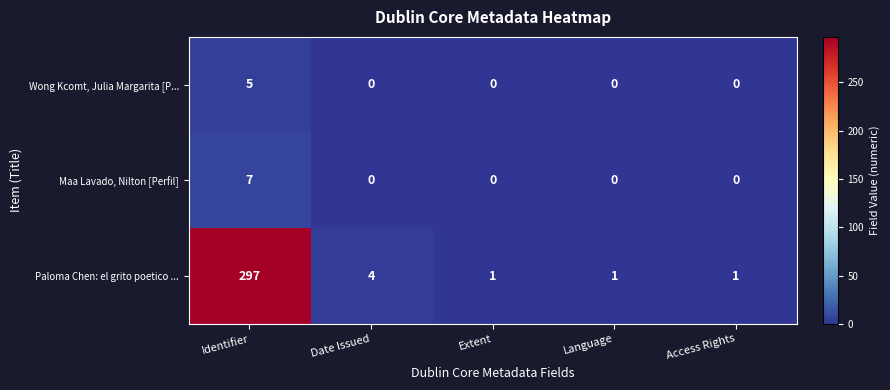

What value does the Paloma Chen: el grito poetico ... series have at Identifier?

297